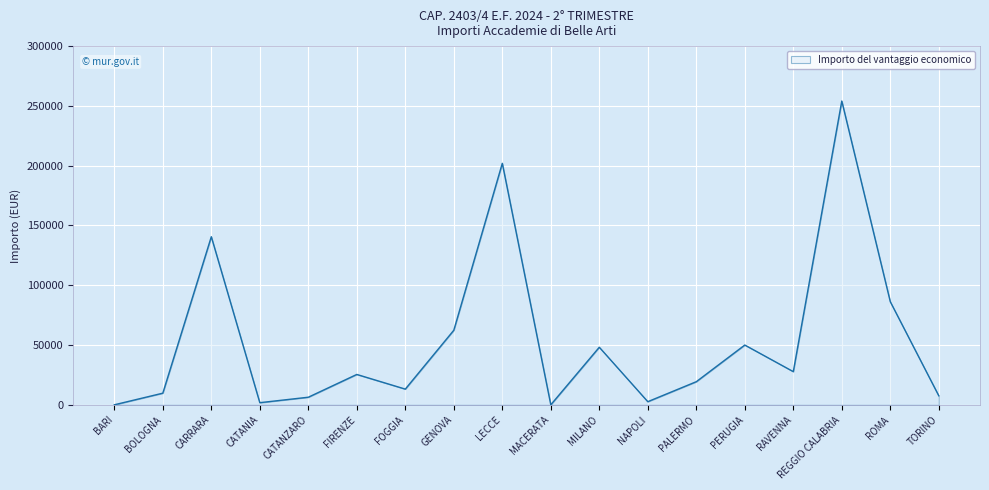

What is the difference between the values at CARRARA and MILANO?

92422.8